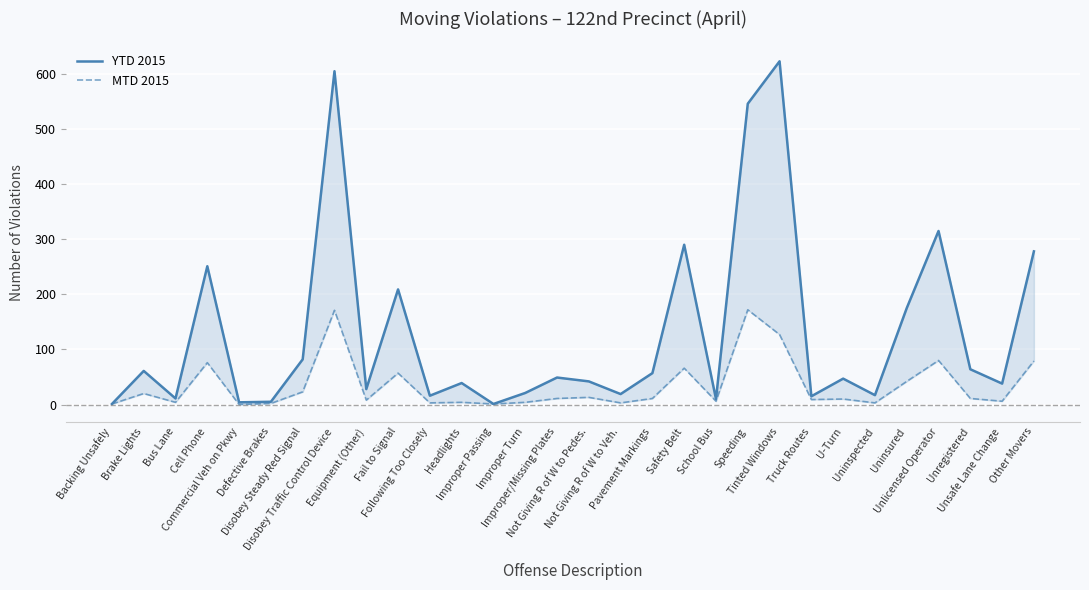

What is the difference between the maximum and minimum values in the MTD 2015 series?

172